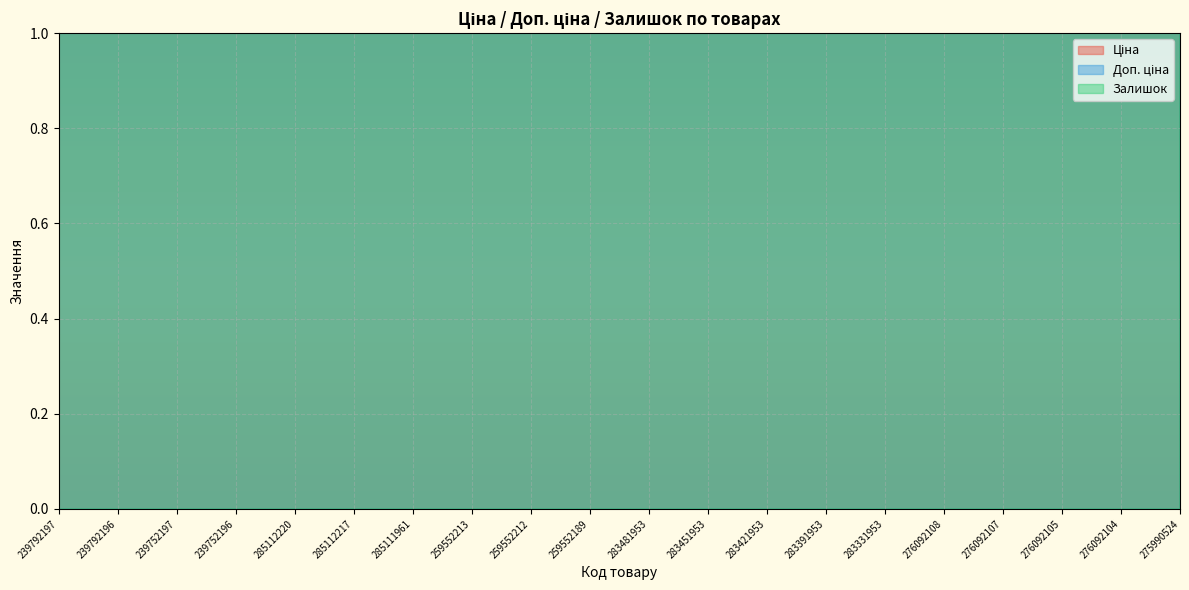

Which category has the lowest value across all series?

283451953